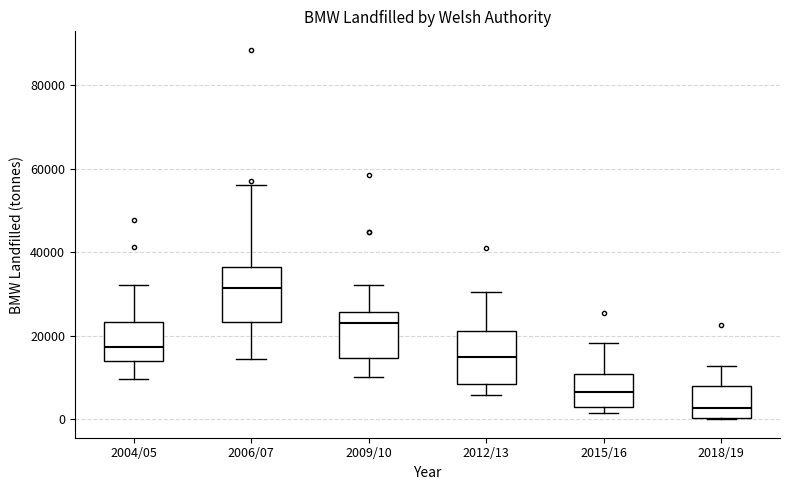

Where does the median line of the box for 2009/10 sit on the y-axis? The values are not printed on the chart, so give them approximately, as read against the axis.

24000